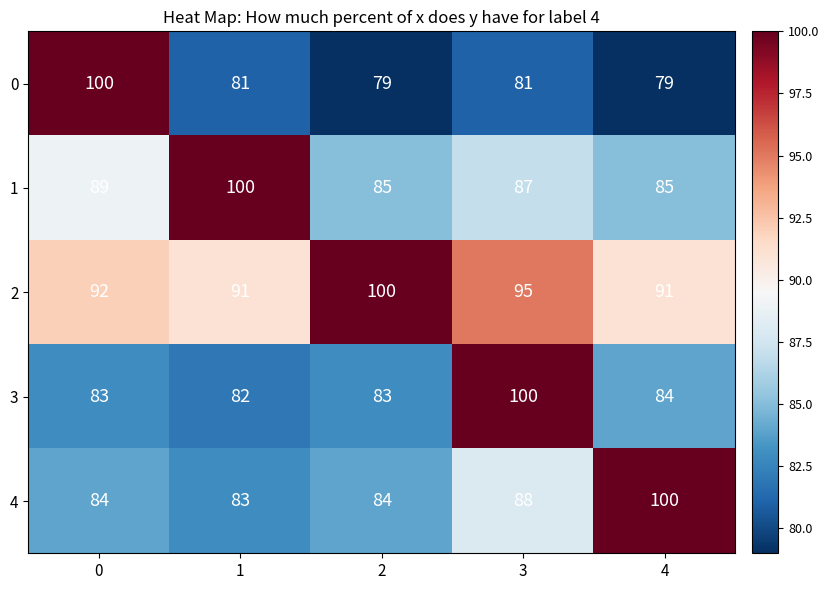

At which category is the sum across all series the highest?

3